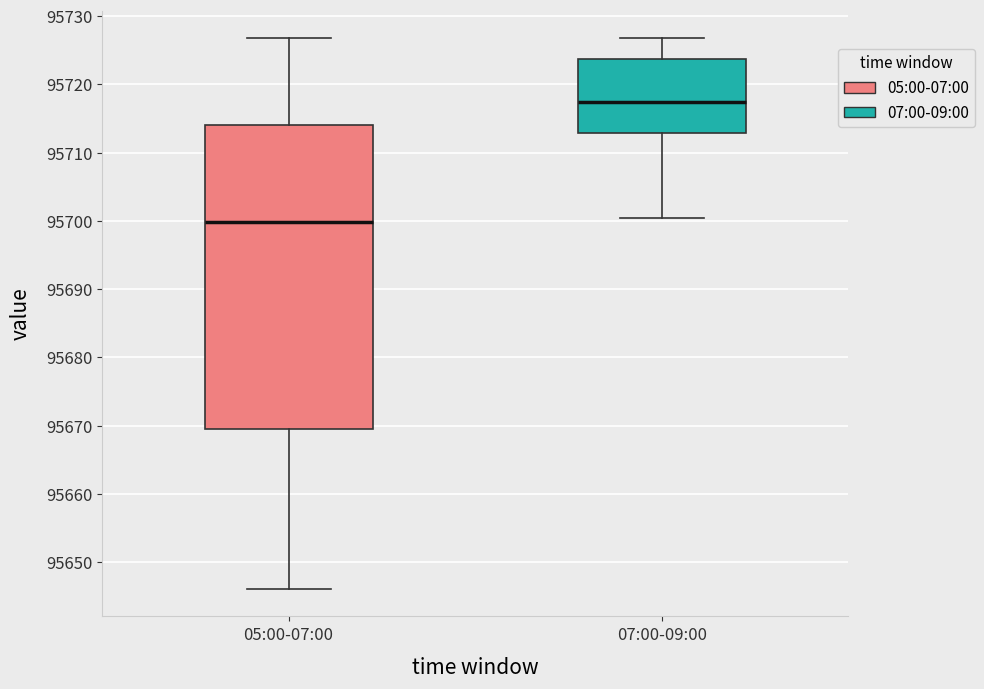

Reading left to right, transcribe this box plot: for each box, give where its median line is, the range the box spans, and where its two whiskers end, as read against the y-axis. The values are not printed on the chart, so give them approximately, as read against the axis.

05:00-07:00: median 95700, box 95669 to 95714, whiskers 95646 to 95727
07:00-09:00: median 95717, box 95713 to 95724, whiskers 95700 to 95727